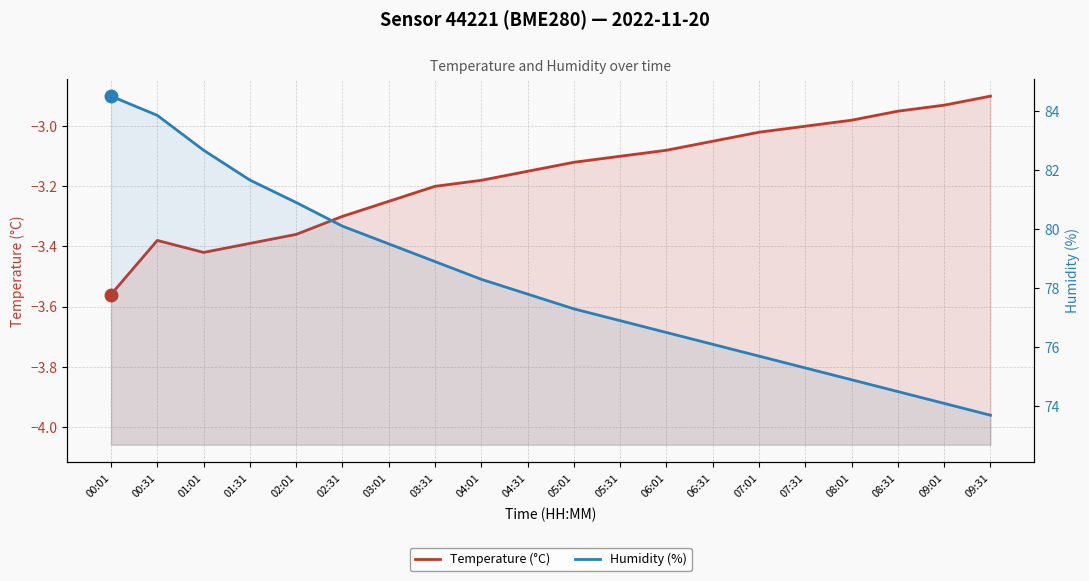

Which category has the lowest value across all series?

00:01